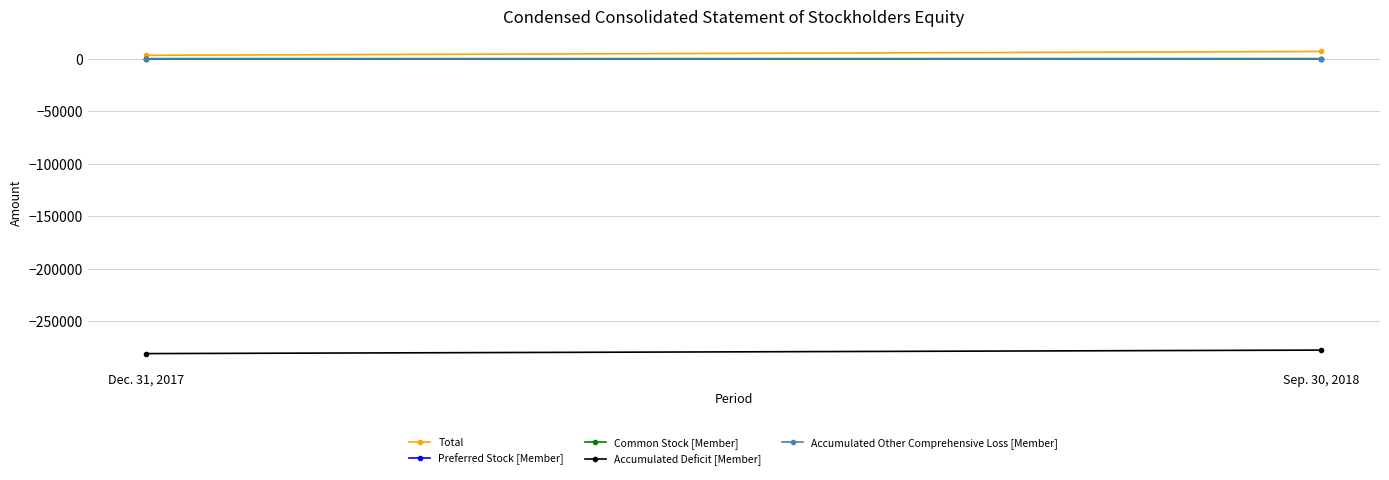

What are all the series names shown in the legend?

Total, Preferred Stock [Member], Common Stock [Member], Accumulated Deficit [Member], Accumulated Other Comprehensive Loss [Member]